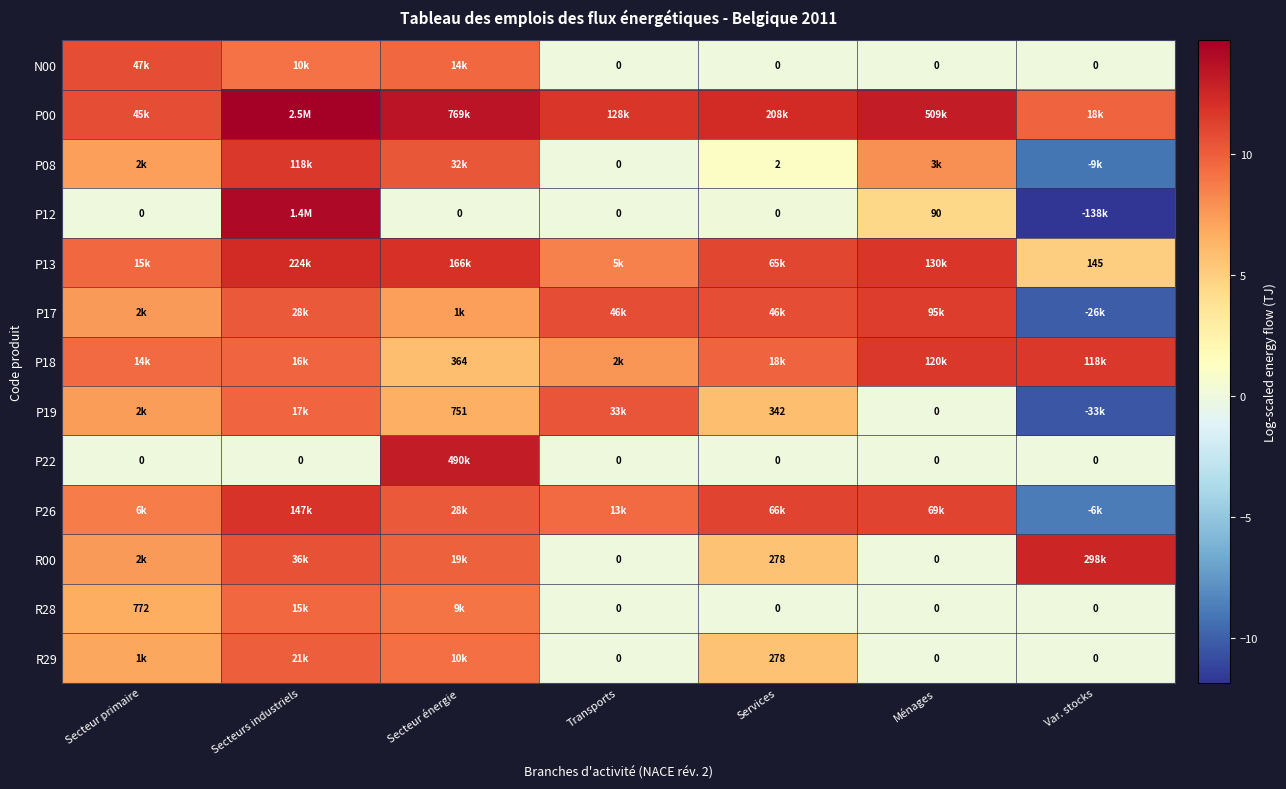

Is it true that P26 equals -8.7 at Var. stocks?

True